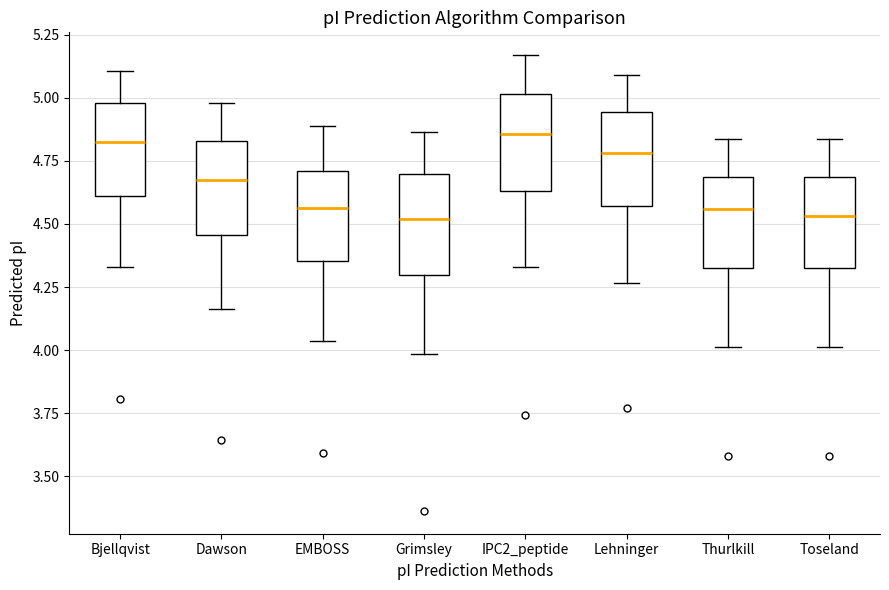

Where is the upper edge of the box for IPC2_peptide on the y-axis? The values are not printed on the chart, so give them approximately, as read against the axis.

5.00